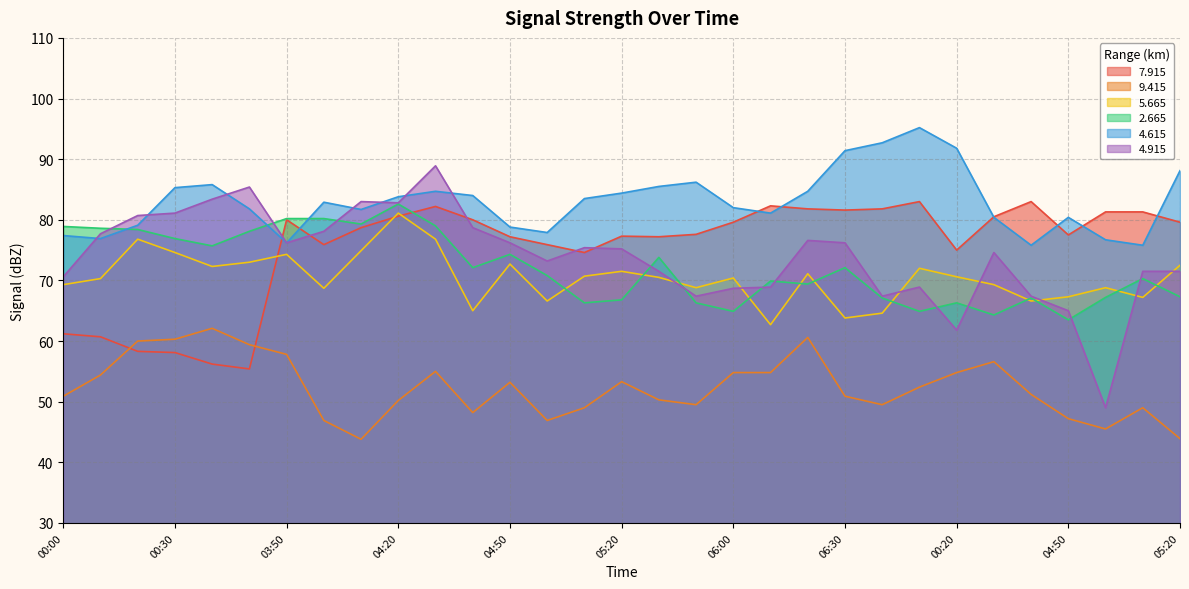

What is the difference between the highest and lowest values at 05:20?

31.1